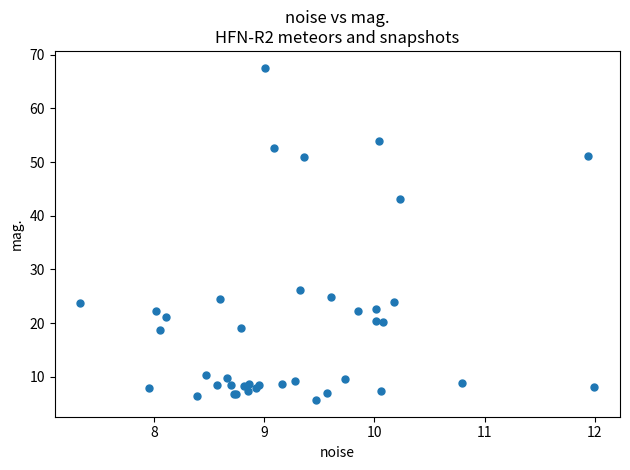

What Y value in the scatter plot is closest to 36?

43.1